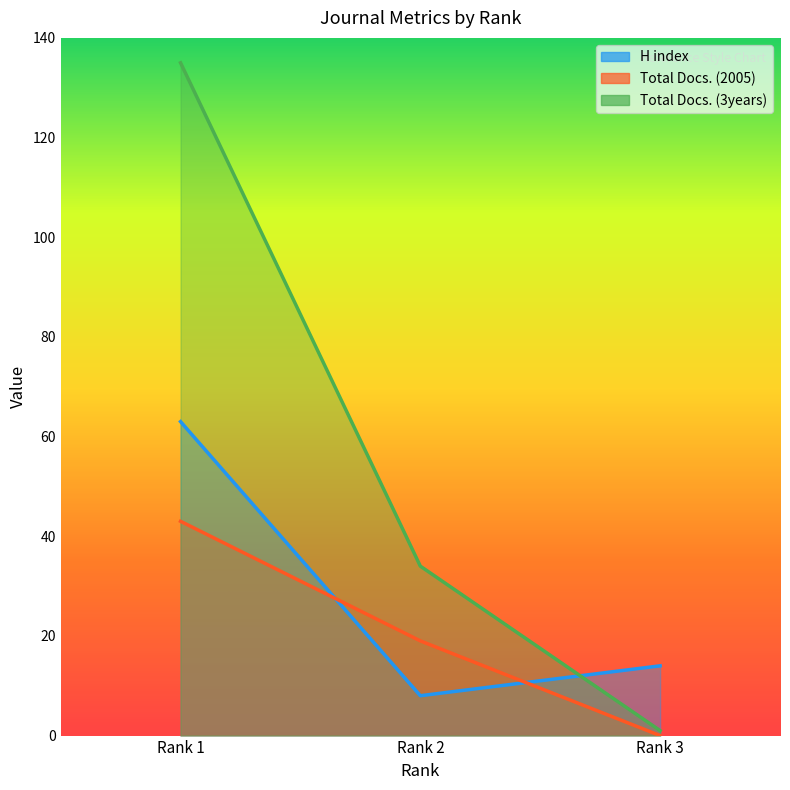

Is the value of Total Docs. (2005) at Rank 1 greater than the value of Total Docs. (3years) at Rank 1?

No